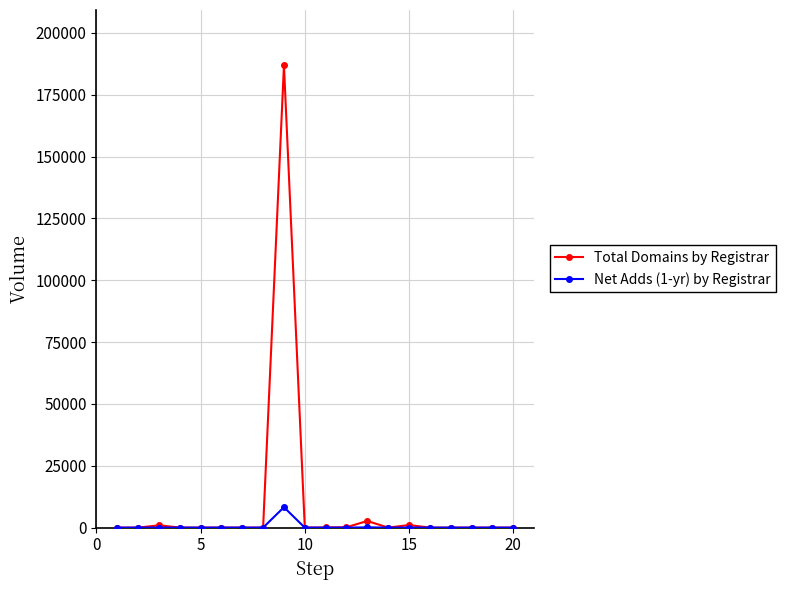

Which series has the largest range (max minus min)?

Total Domains by Registrar